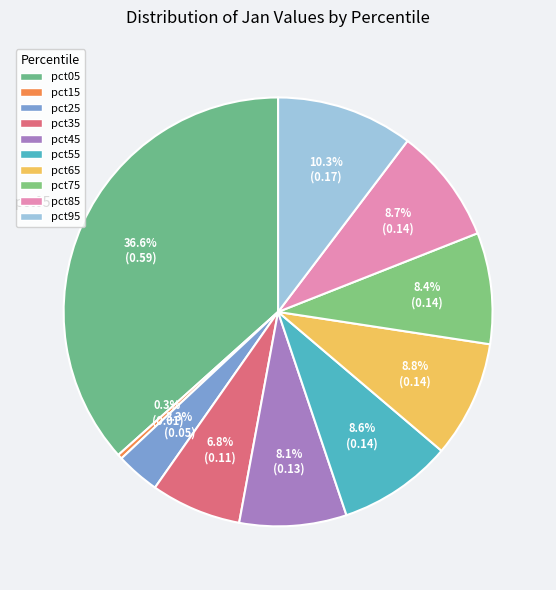

What is the total percentage of pct95 and pct15?

10.7%